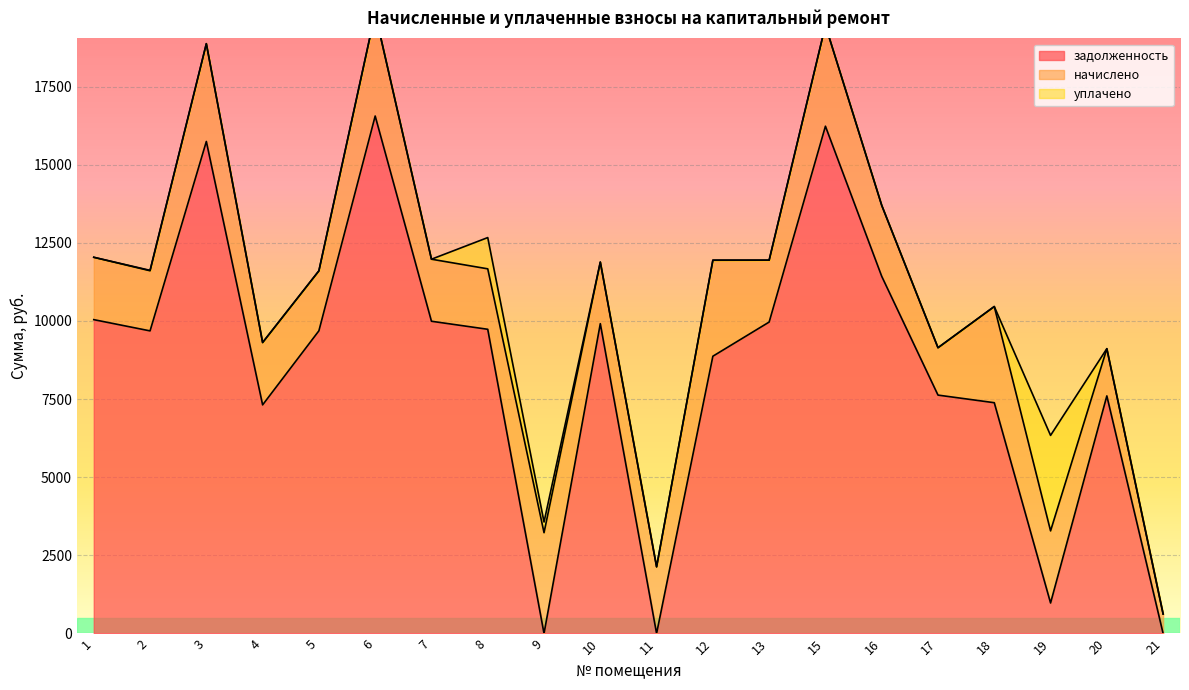

Is it true that начислено equals 1934.0 at 8?

True